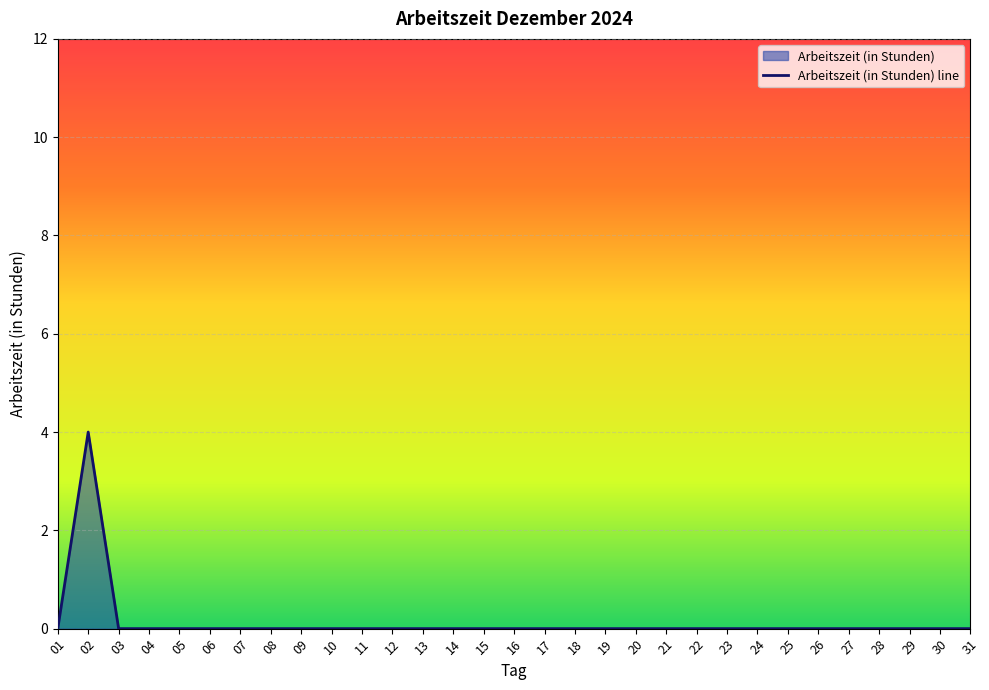

How many interior local peaks (higher than both neighbors) does the data have?

1